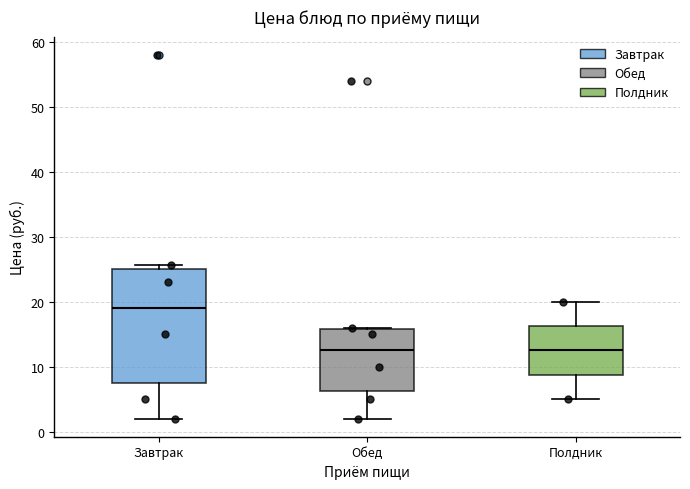

Reading left to right, transcribe this box plot: for each box, give where its median line is, the range the box spans, and where its two whiskers end, as read against the y-axis. The values are not printed on the chart, so give them approximately, as read against the axis.

Завтрак: median 19, box 8 to 25, whiskers 2 to 26
Обед: median 13, box 6 to 16, whiskers 2 to 16
Полдник: median 13, box 9 to 16, whiskers 5 to 20